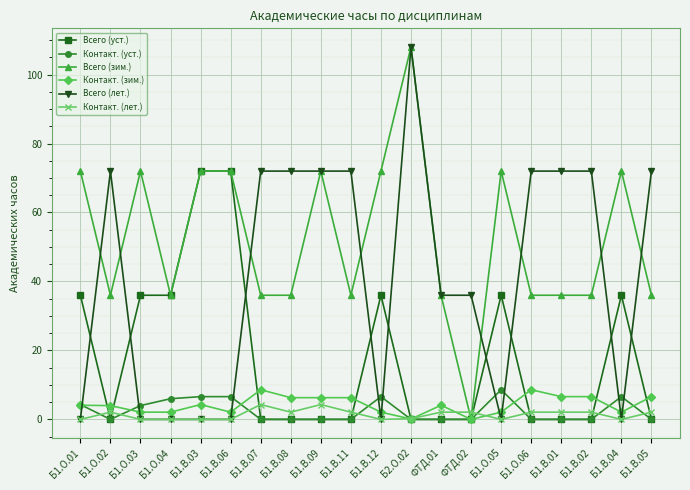

What is the total value across all series at Б1.В.05?

116.7